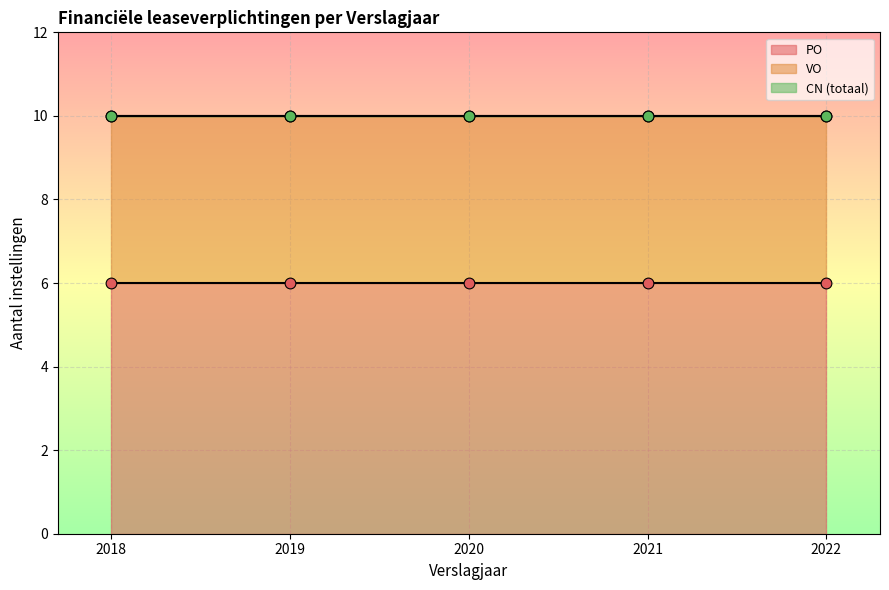

What is the ratio of the value at 2021 to the value at 2018?

1.0